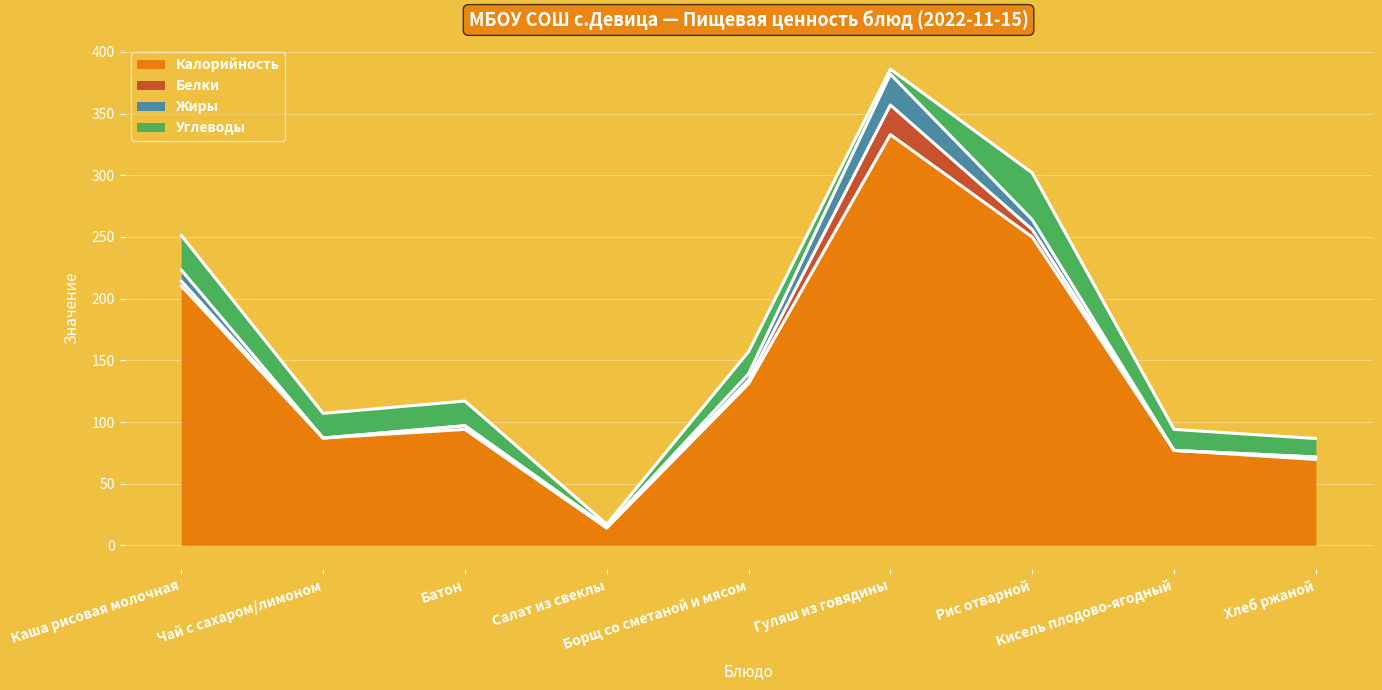

Does the chart display data point markers on the line(s)?

No